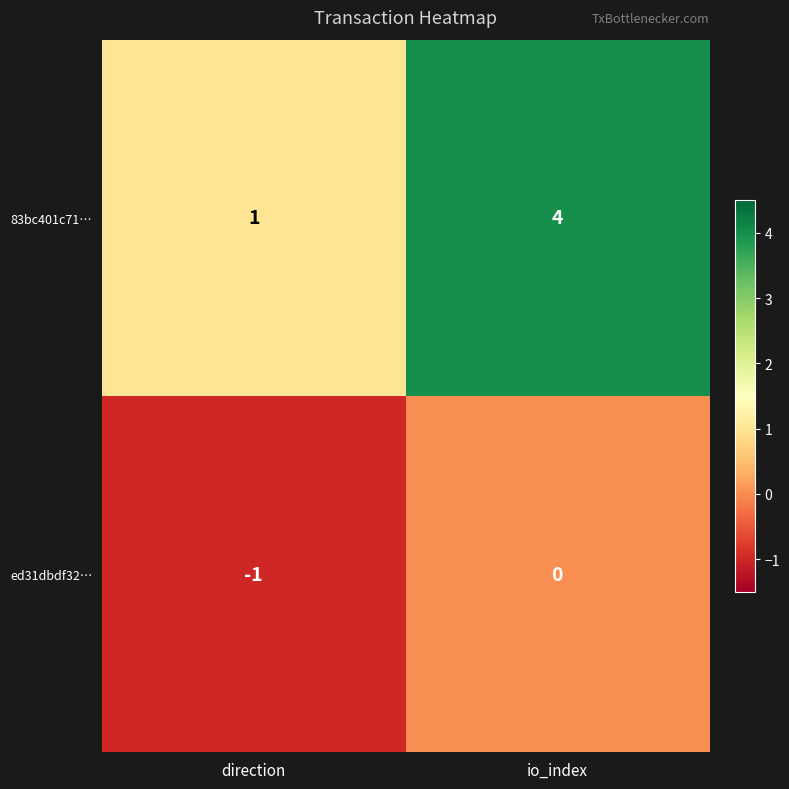

What is the sum of all 83bc401c71… values?

5